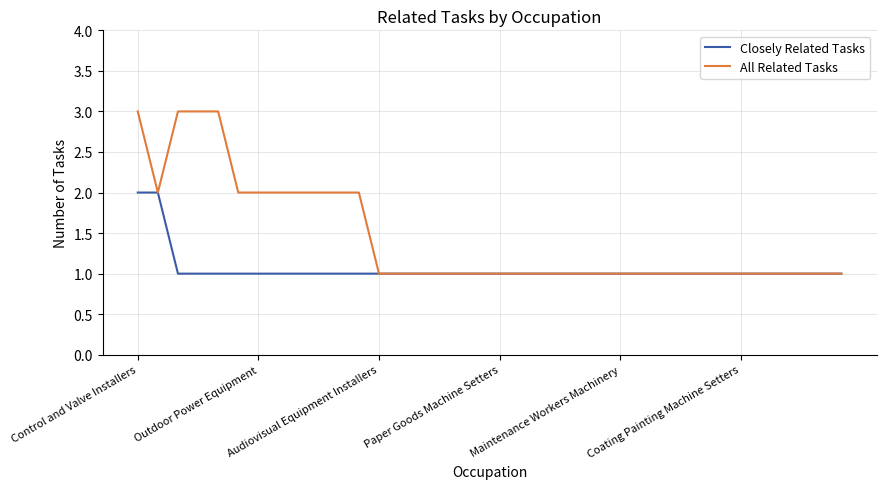

What is the minimum value for All Related Tasks?

1